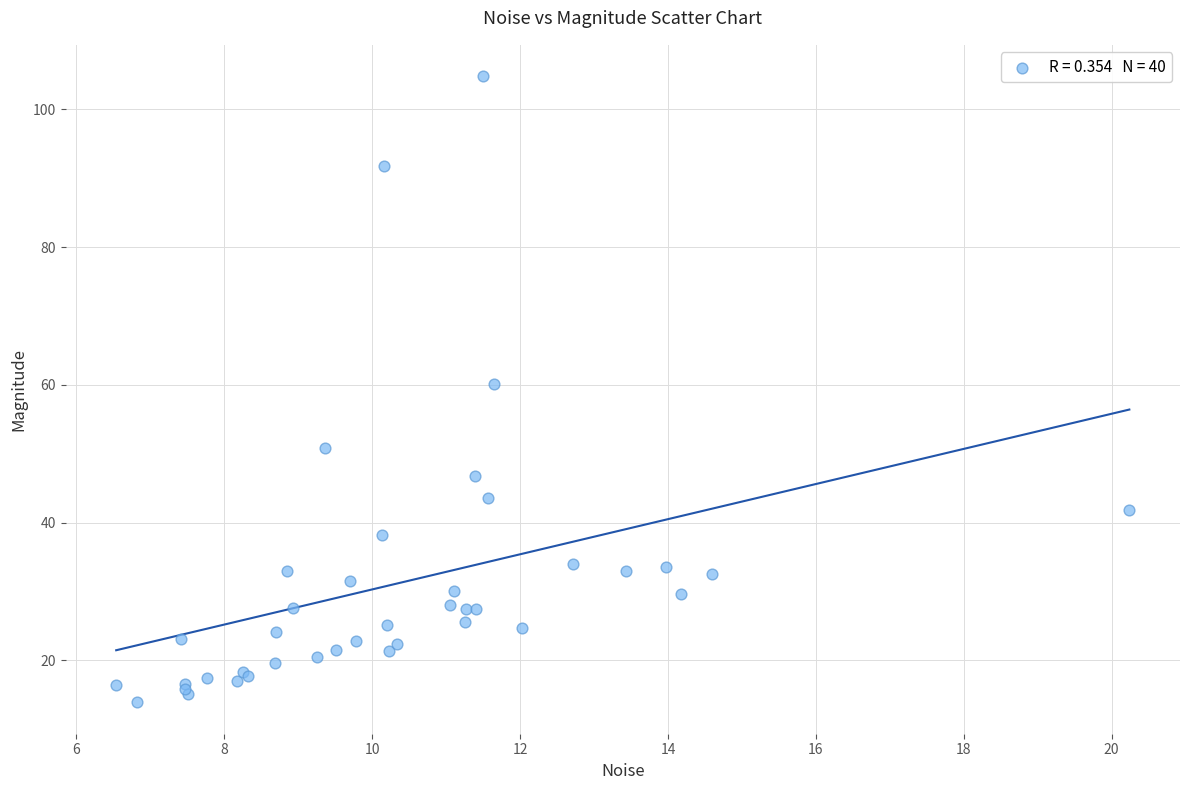

What Y value in the scatter plot is closest to 59?

60.1